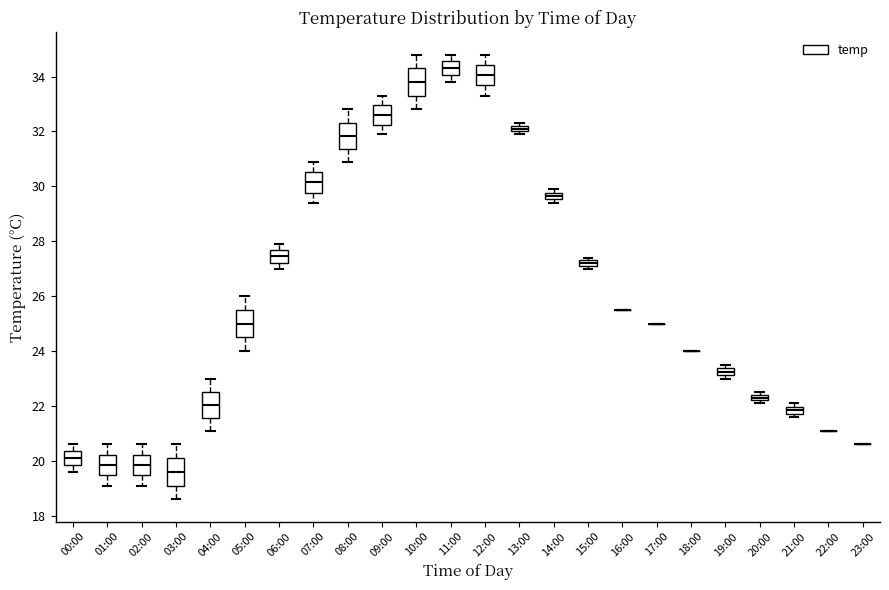

Where is the lower edge of the box for 00:00 on the y-axis? The values are not printed on the chart, so give them approximately, as read against the axis.

19.8